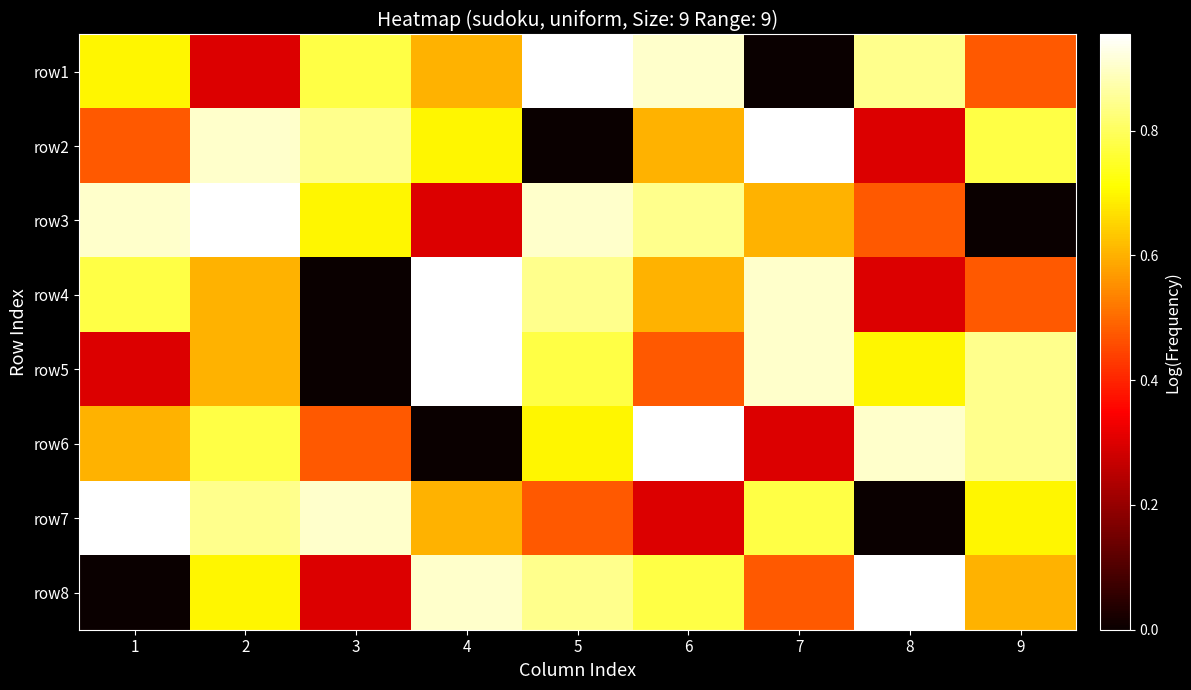

What is the maximum value shown in the chart?

1.0